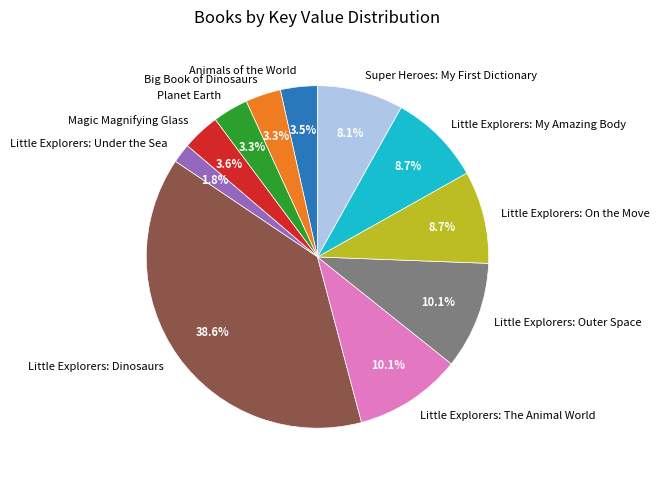

What is the largest slice in the pie chart?

Little Explorers: Dinosaurs